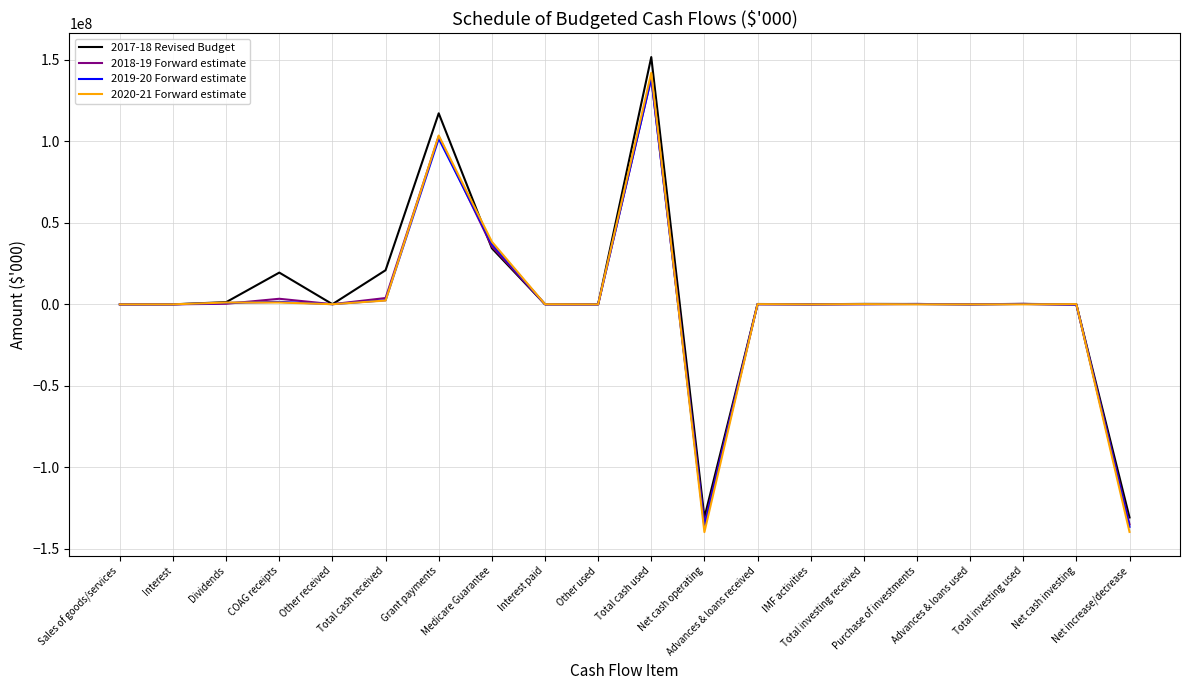

What position from the right is Interest paid?

12